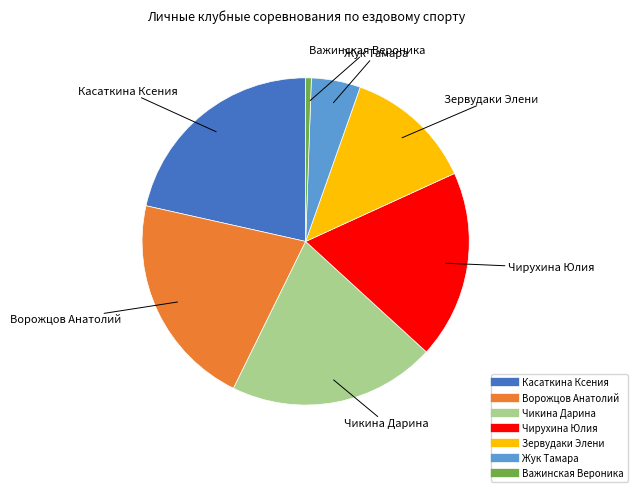

Is it true that Чирухина Юлия is 19% of the pie?

True